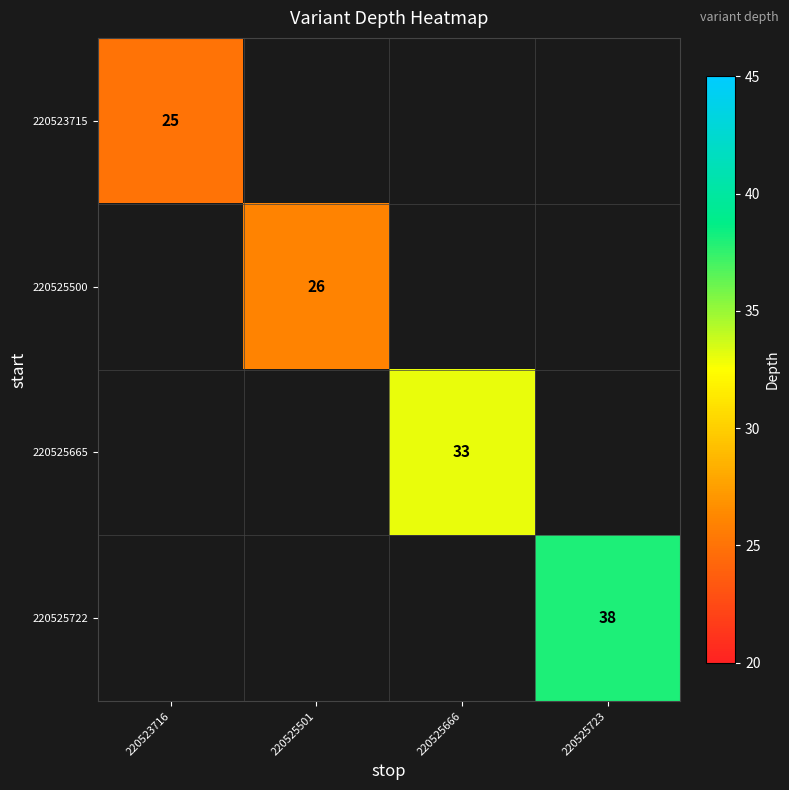

The value of 220525665 at 220525666 is 33. True or false?

True